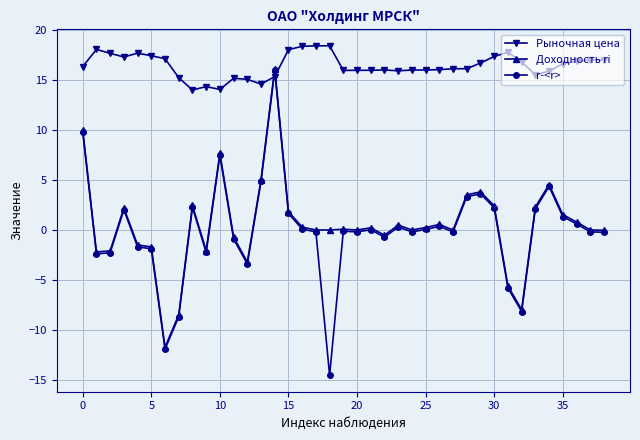

Which series ends up on top after the final intersection of Рыночная цена and r-<r>?

Рыночная цена